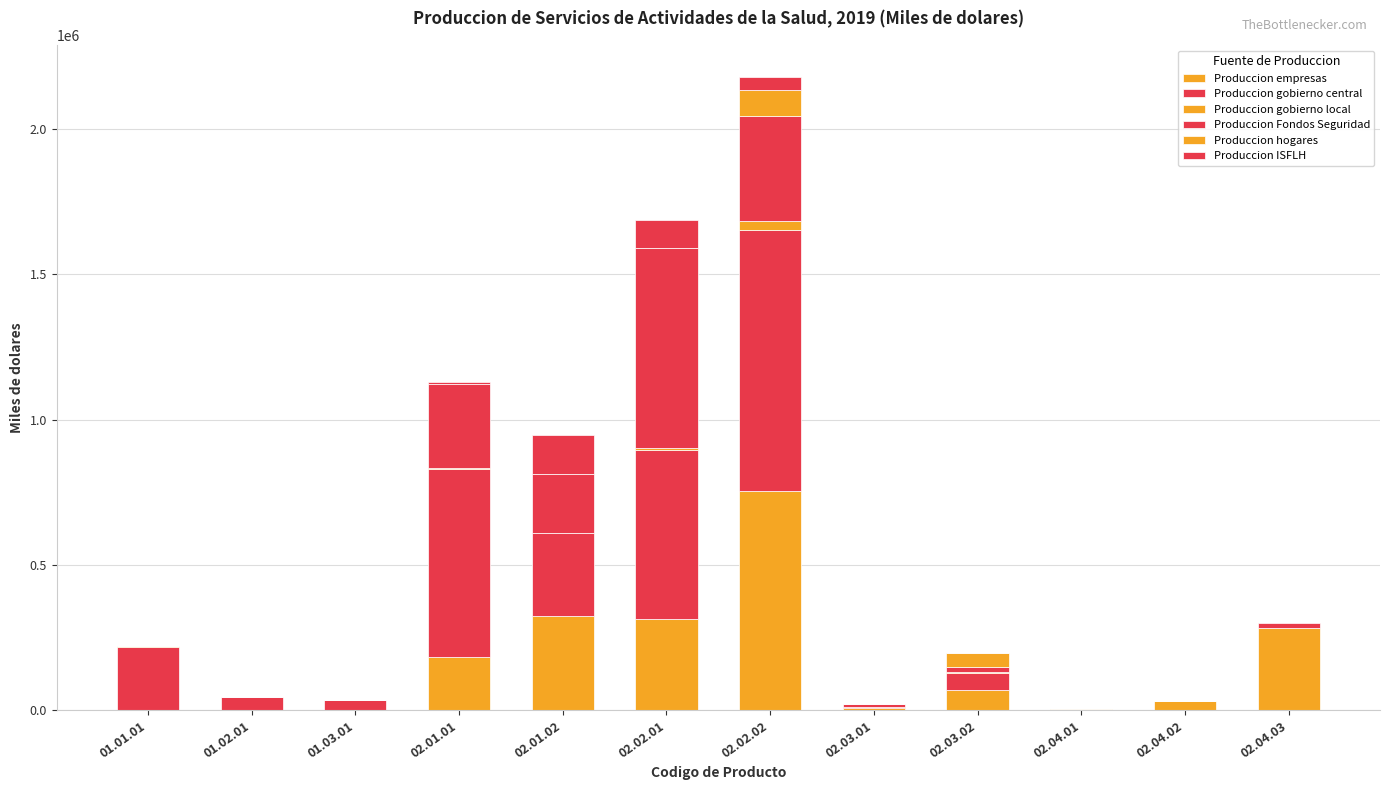

Read the Produccion gobierno central value at 02.01.01, to the nearest 100.

644900